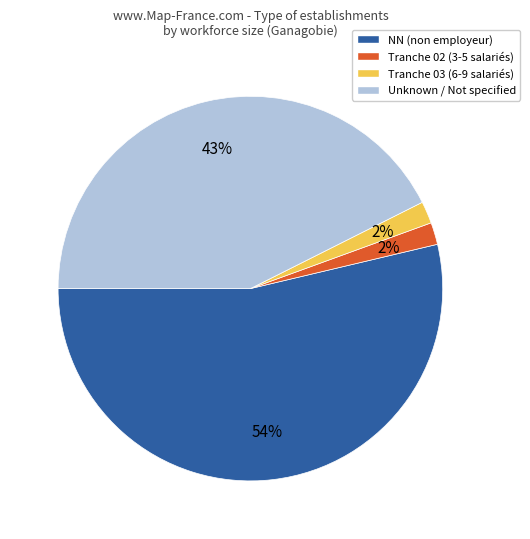

How many slices are in this pie chart?

4